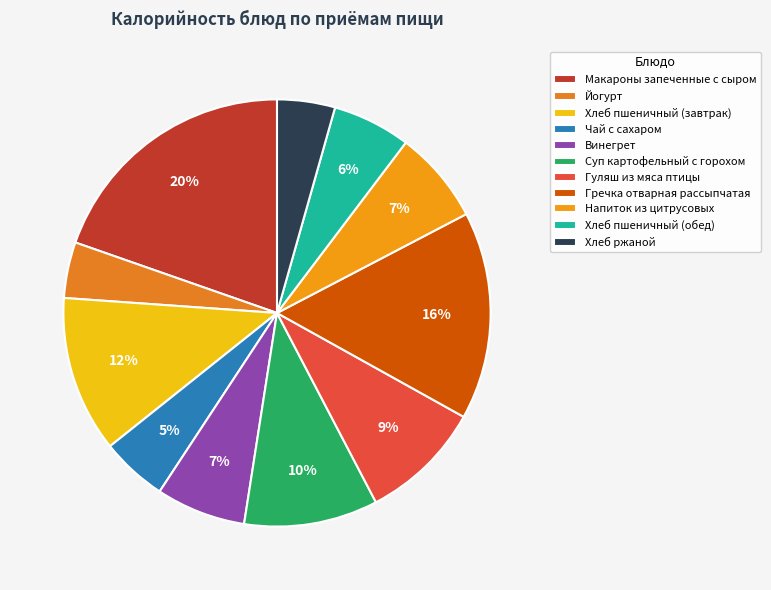

To the nearest percent, what is the combined percentage of Йогурт and Хлеб пшеничный (обед)?

10%